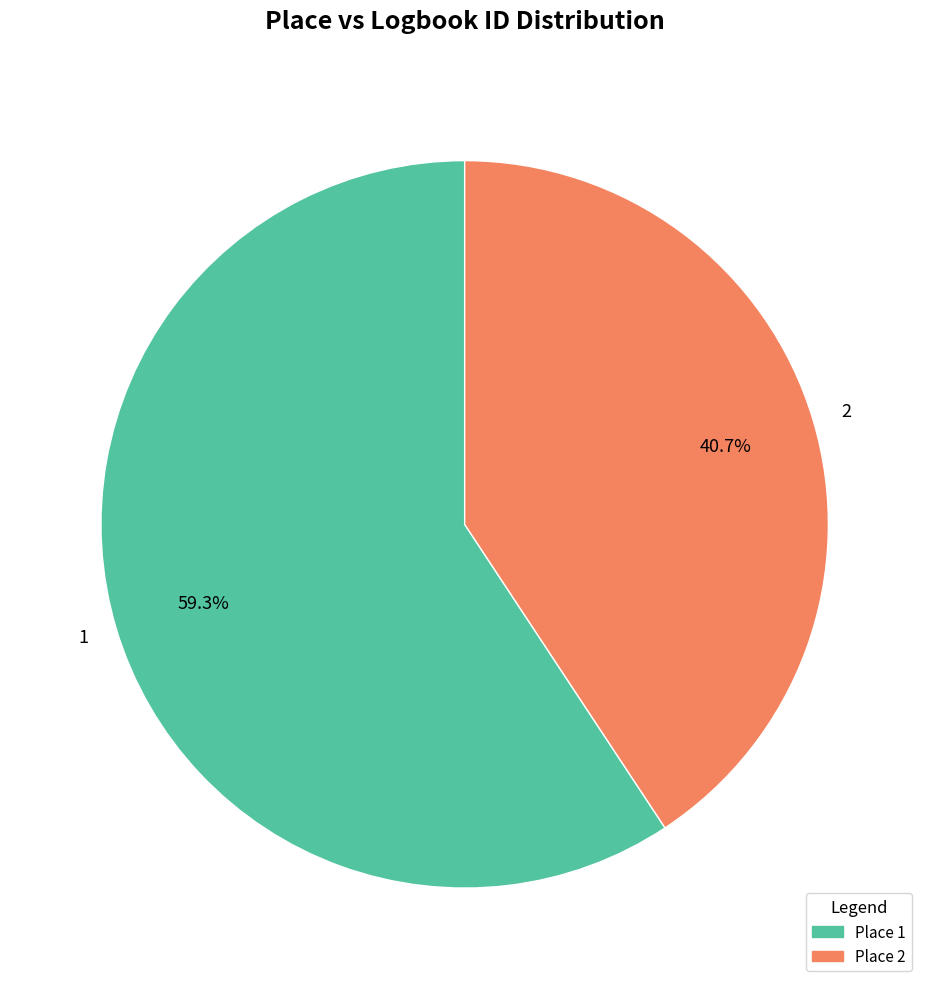

Which has a higher value, 1 or 2?

1